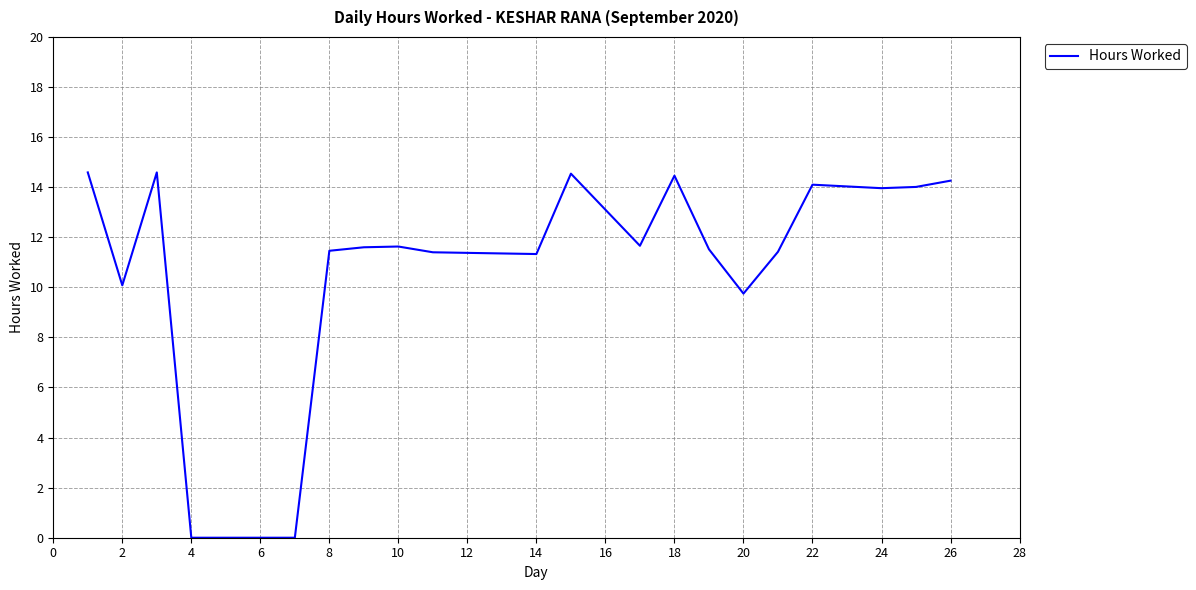

What is the greatest value displayed?

14.6